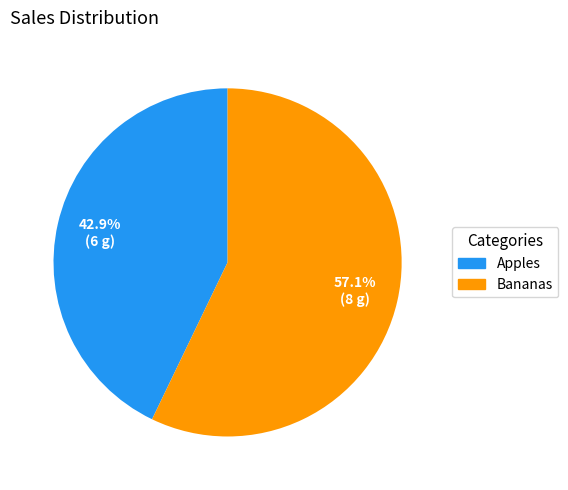

Is the sum of Apples and Bananas greater than half?

Yes